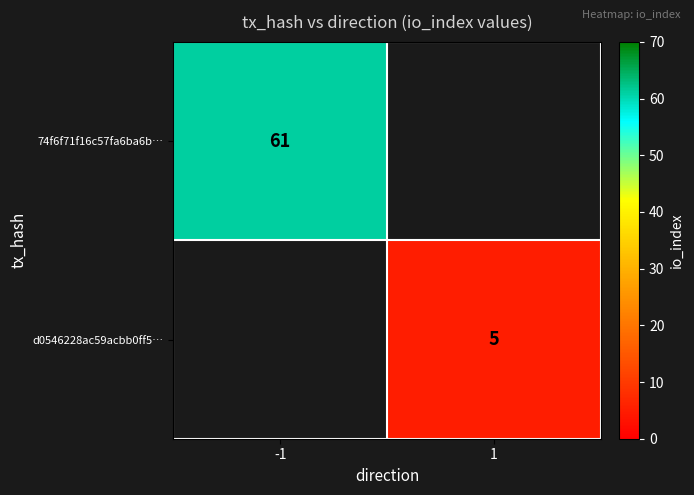

The value of d0546228ac59acbb0ff5… at 1 is 7. True or false?

False